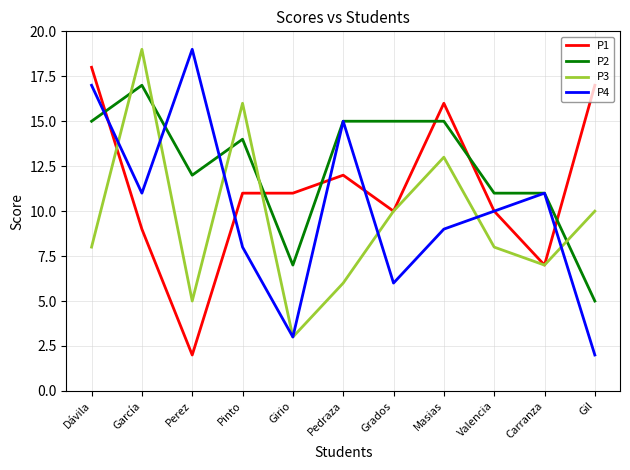

Between which two adjacent categories do P3 and P2 first intersect?

Dávila and García